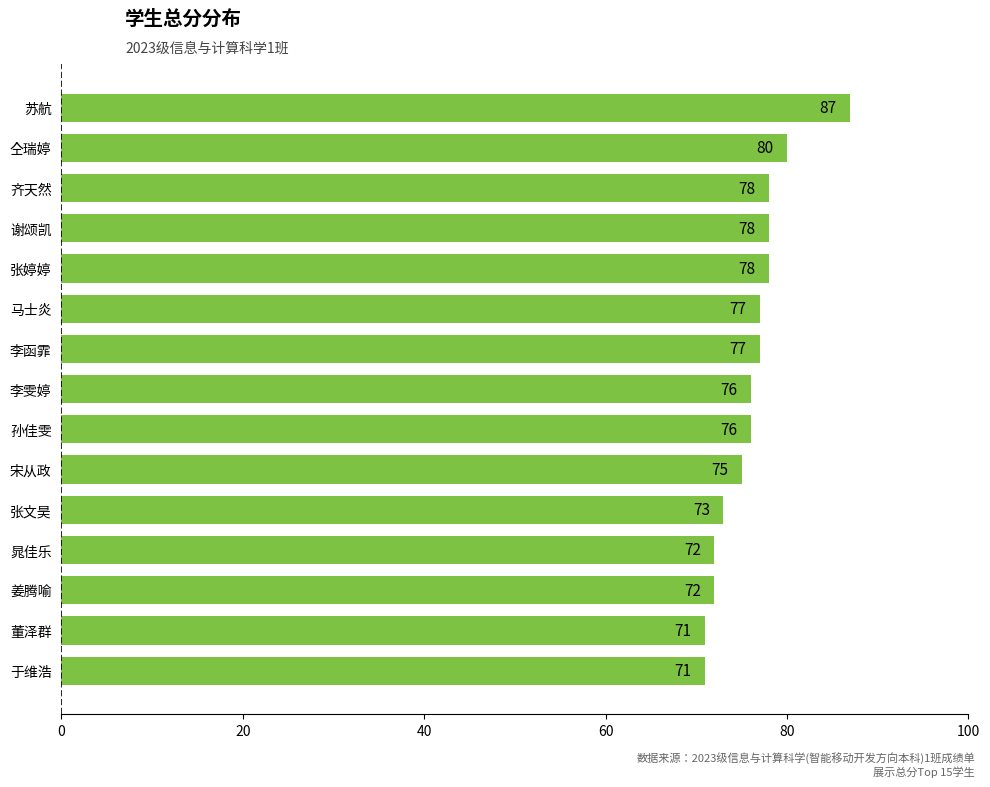

Reading top to bottom, extract all data points from this chart.

87	80	78	78	78	77	77	76	76	75	73	72	72	71	71